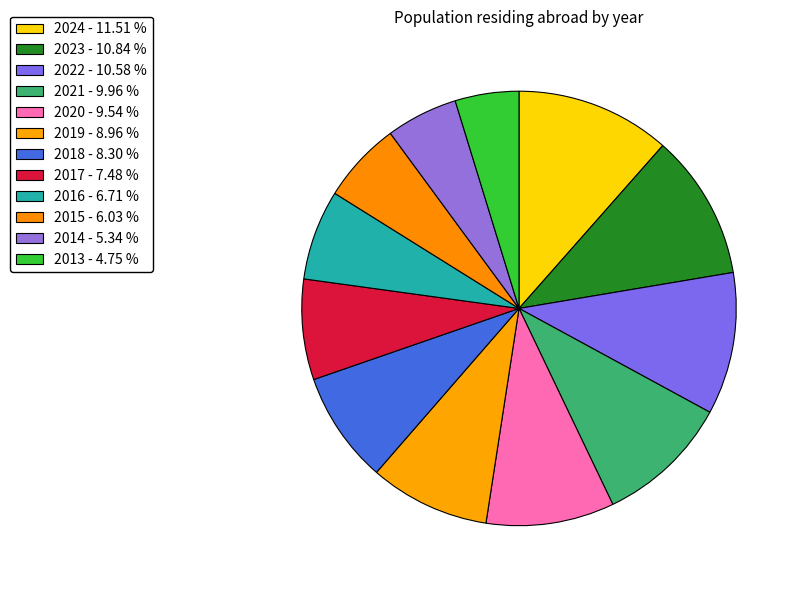

How many segments does this pie chart have?

12